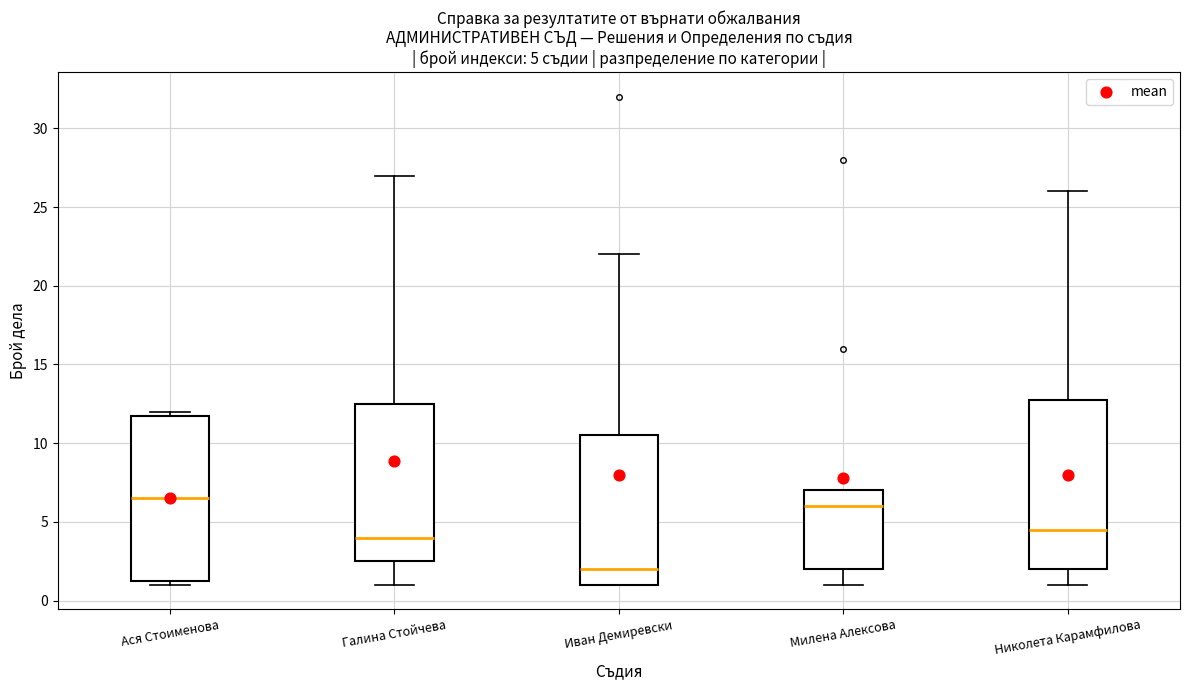

Which box has the lowest median line?

Иван Демиревски